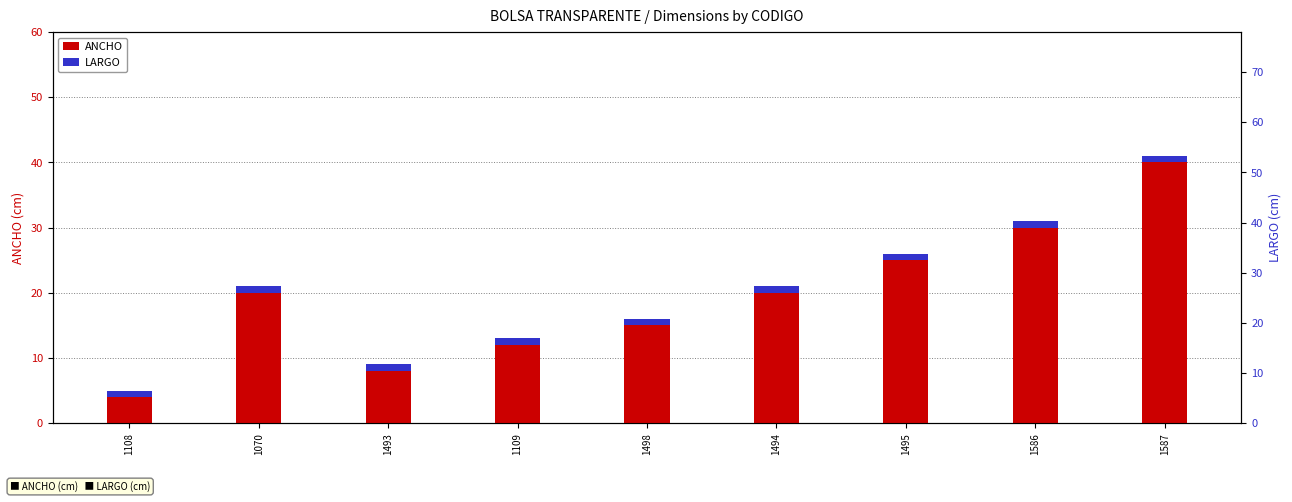

Reading left to right, extract all data points from this chart.

ANCHO: 1108=4	1070=20	1493=8	1109=12	1498=15	1494=20	1495=25	1586=30	1587=40
LARGO: 1108=1	1070=1	1493=1	1109=1	1498=1	1494=1	1495=1	1586=1	1587=1